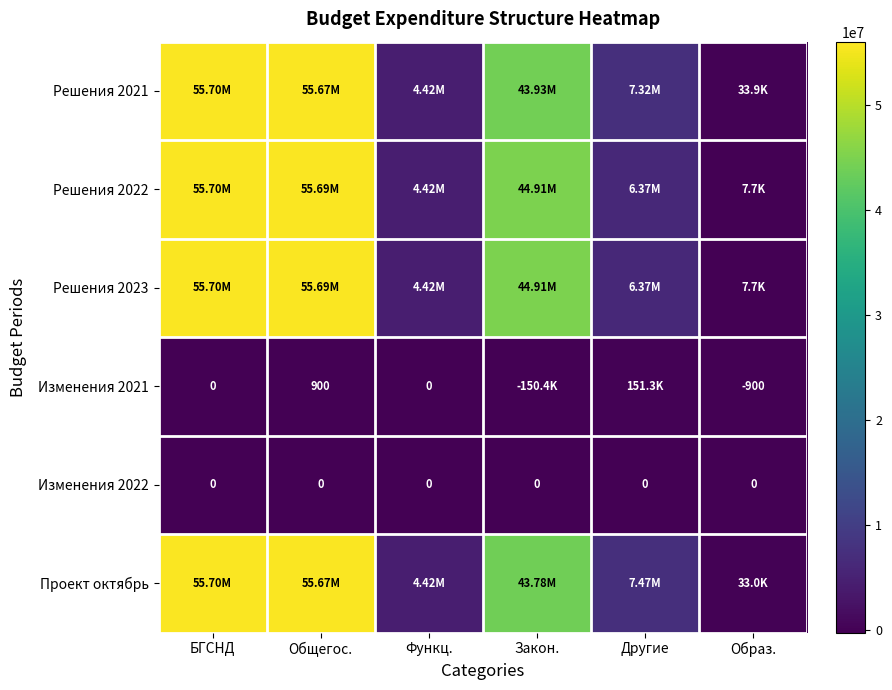

What is the difference between the maximum and minimum values in the Решения 2023 series?

55692260.0